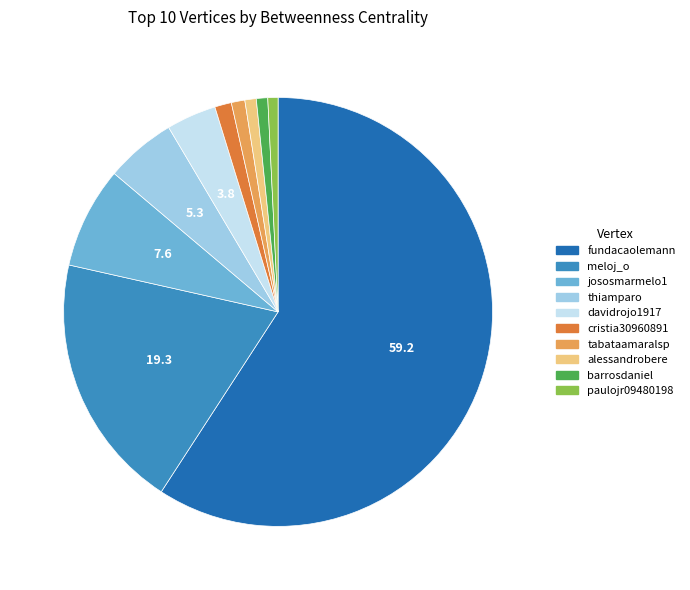

Count the number of slices in the pie.

10